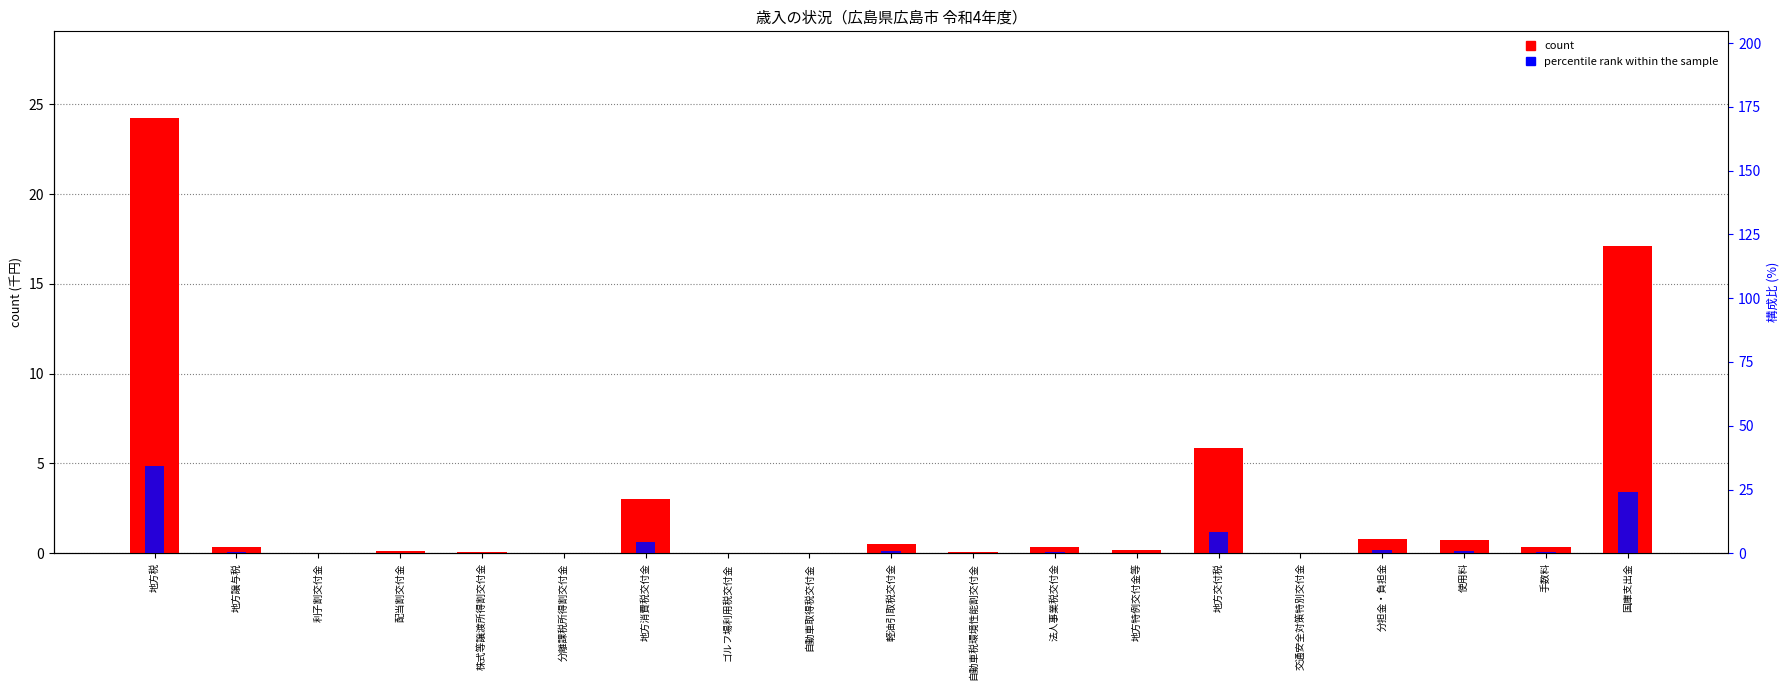

What value does the count series have at 地方交付税?

5.8